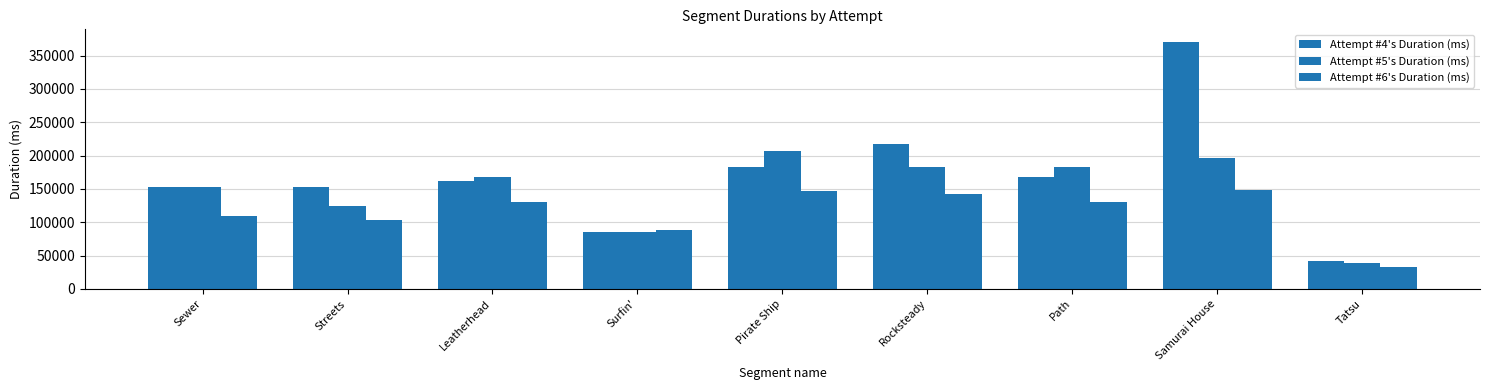

What position from the left is Leatherhead?

3